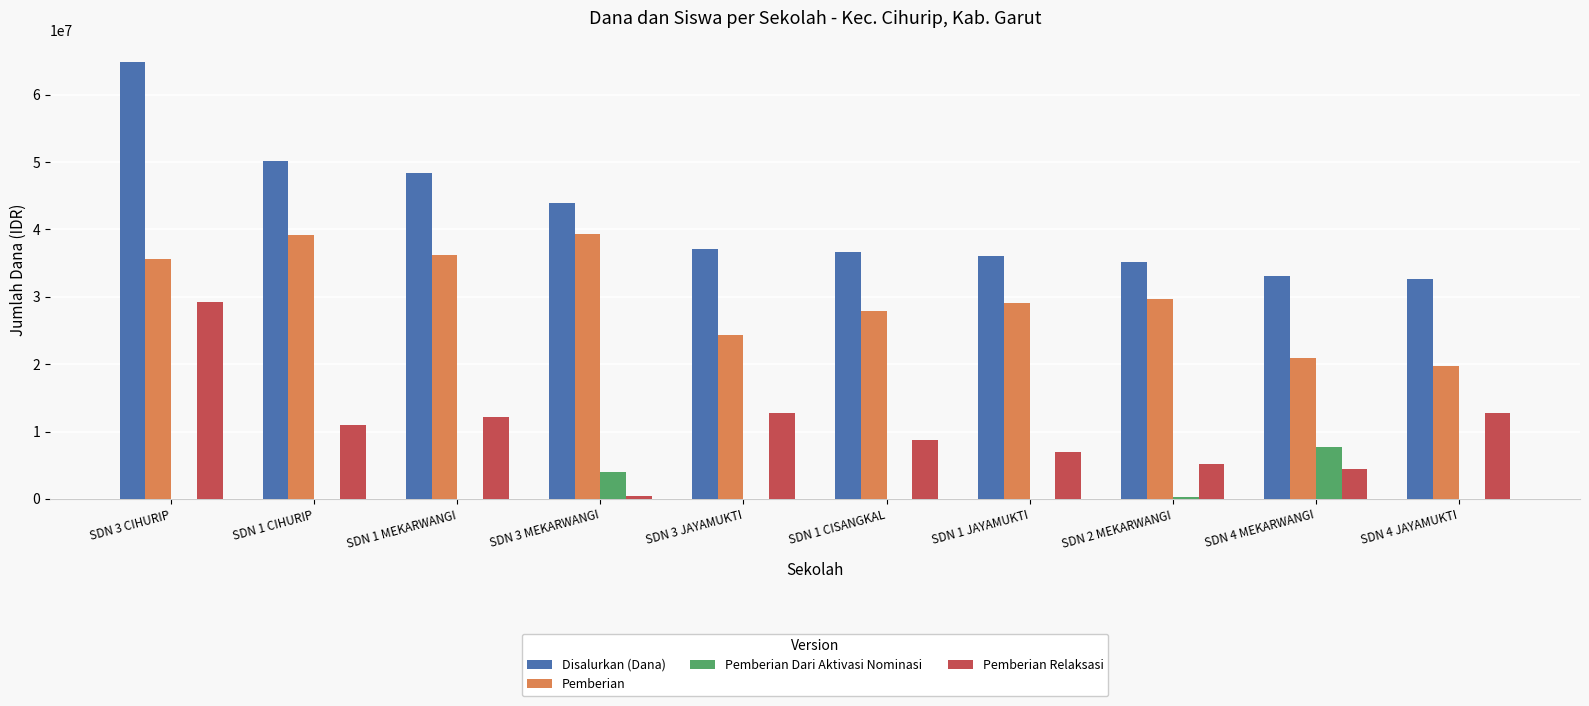

What is the sum of the Pemberian Dari Aktivasi Nominasi values at SDN 4 MEKARWANGI and SDN 4 JAYAMUKTI?

7650000